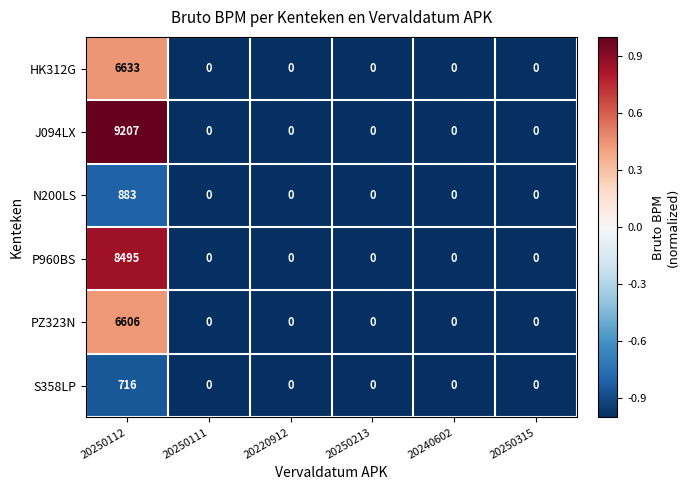

The PZ323N series shows 0 at 20220912. True or false?

True